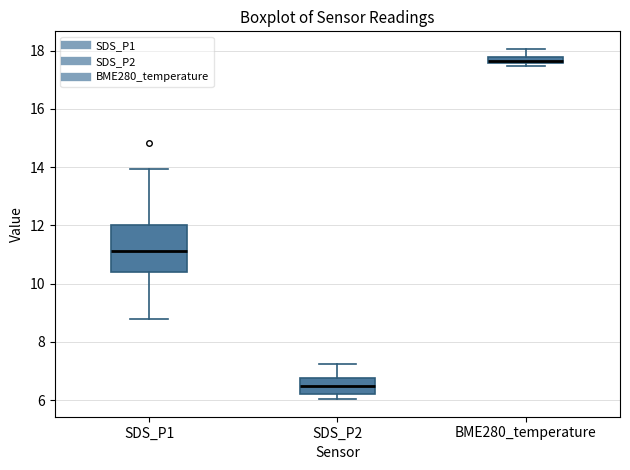

Where does the upper whisker of the box for SDS_P2 end on the y-axis? The values are not printed on the chart, so give them approximately, as read against the axis.

7.2